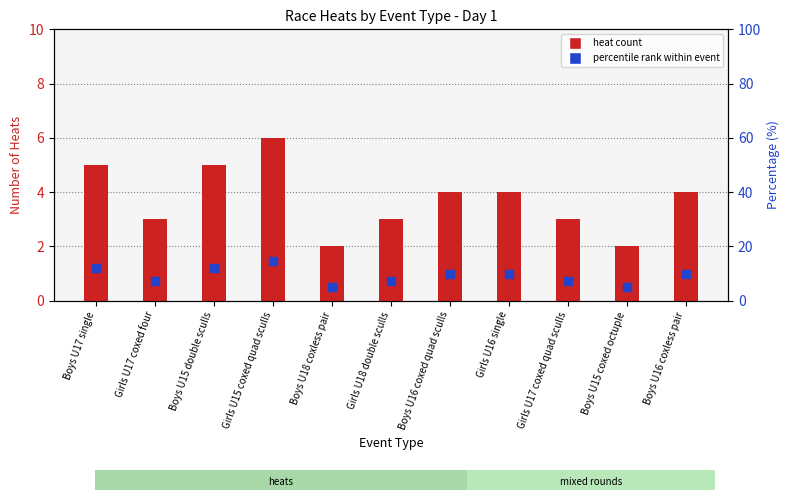

Which series reaches the maximum Y coordinate?

percentile rank within event